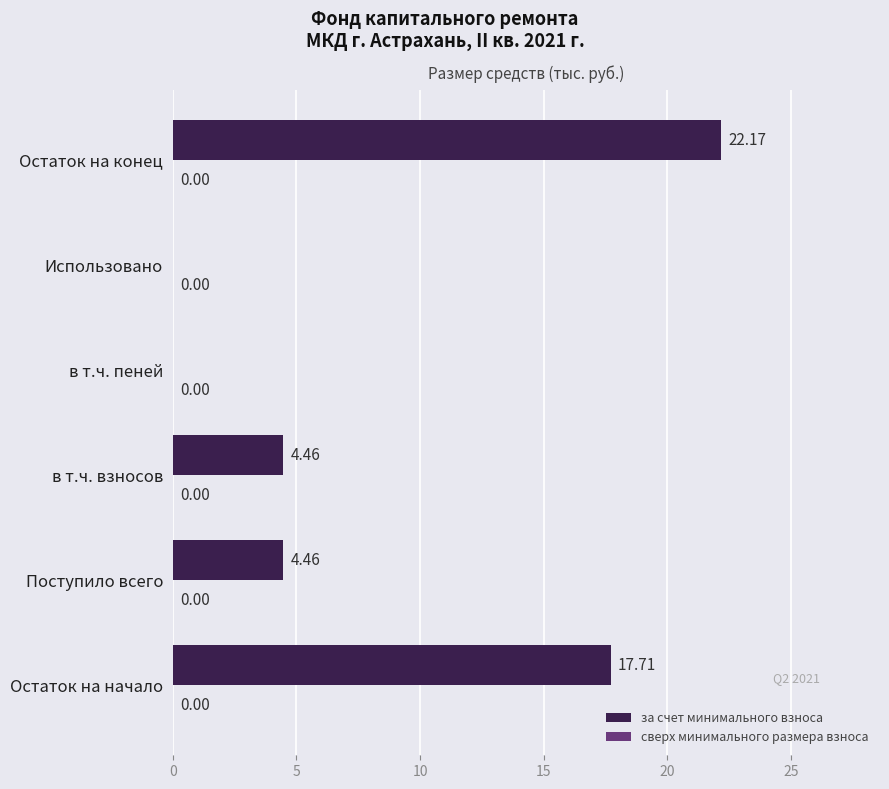

What is the sum of the values at Остаток на начало and Поступило всего?

22.2